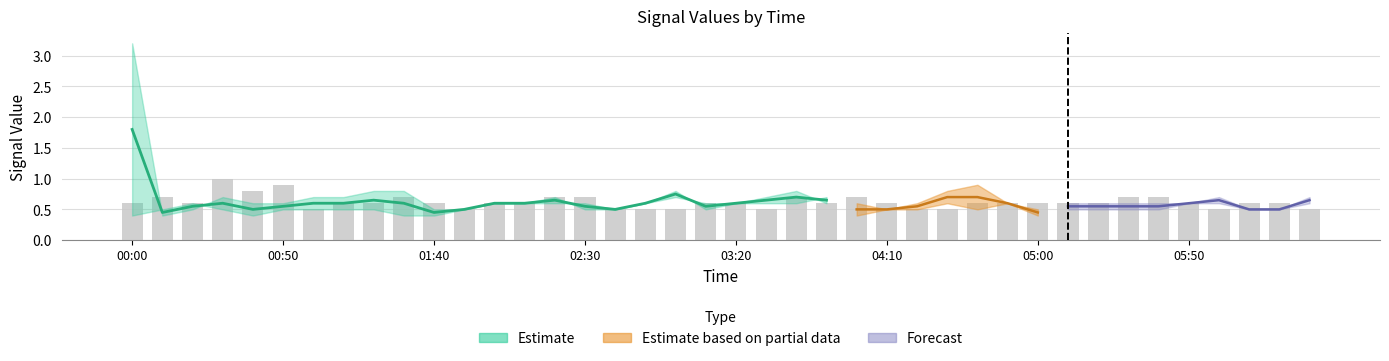

What is the sum of the values at 36 and 01:40?

1.1